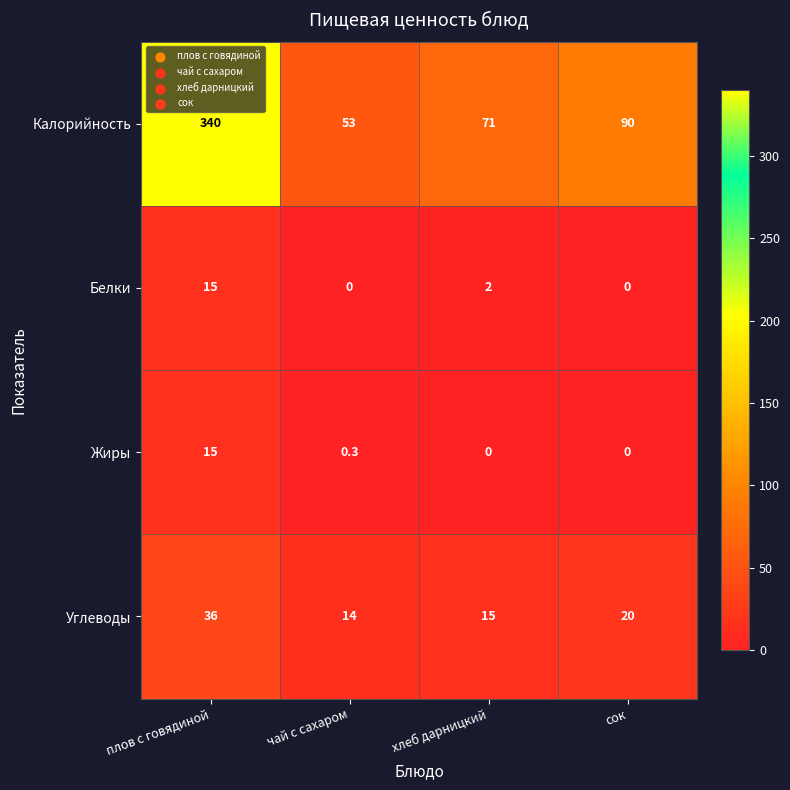

Count the number of categories in the chart.

4